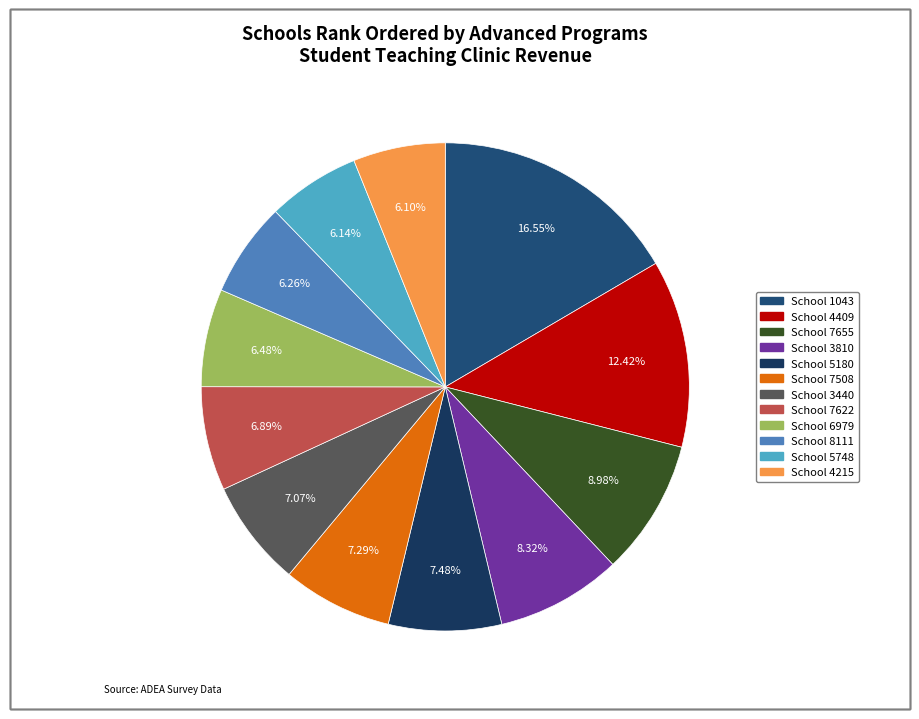

How many slices are in this pie chart?

12